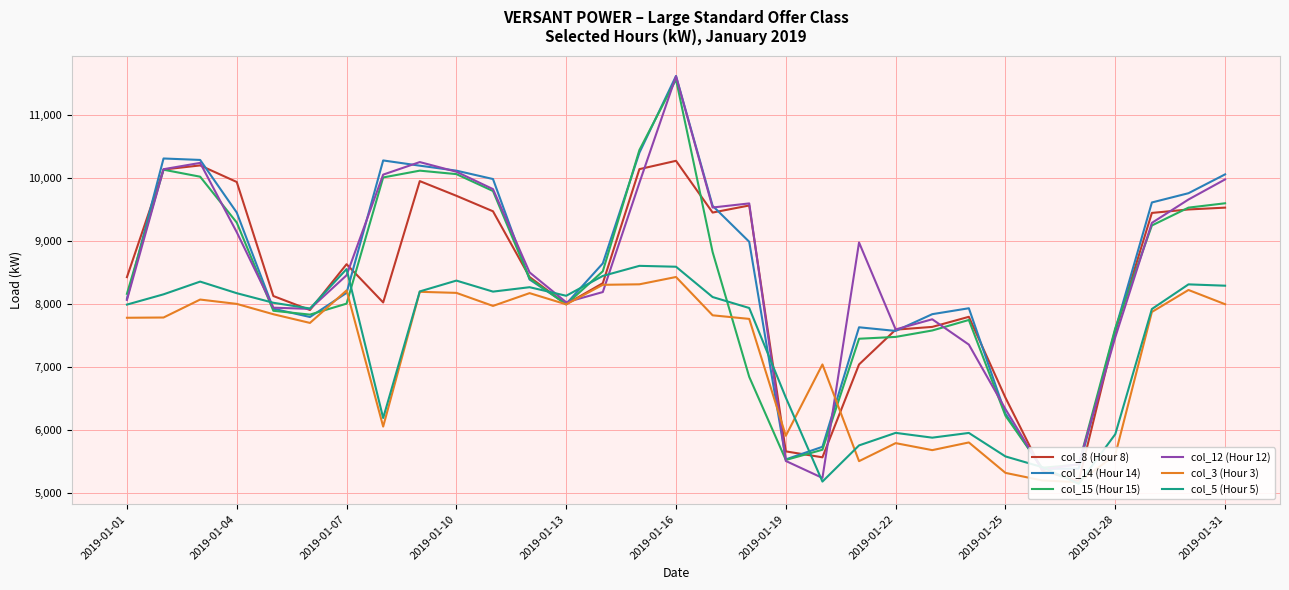

How many times do col_12 (Hour 12) and col_5 (Hour 5) cross each other?

8